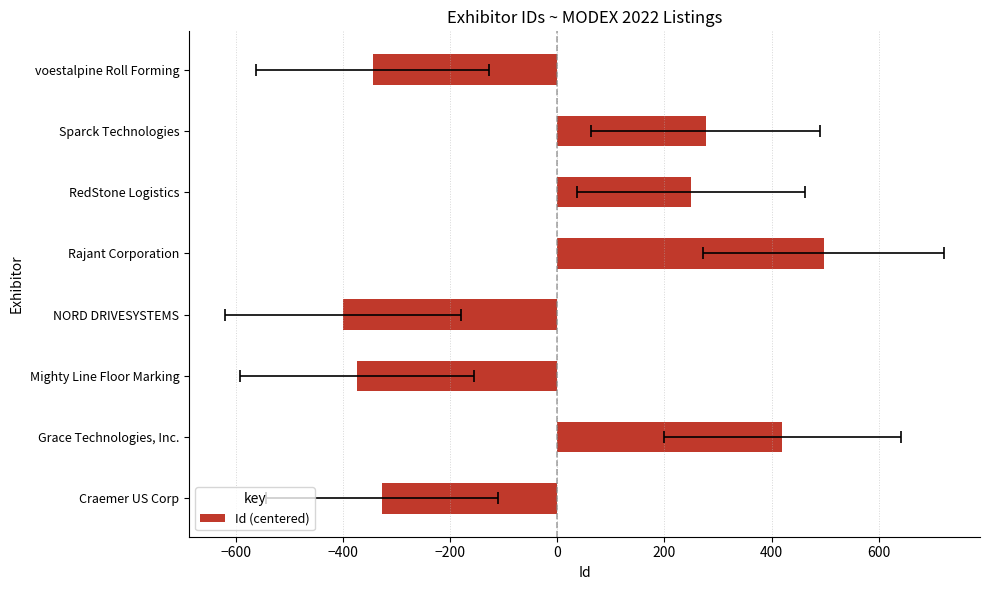

How many data points does each series have?

8